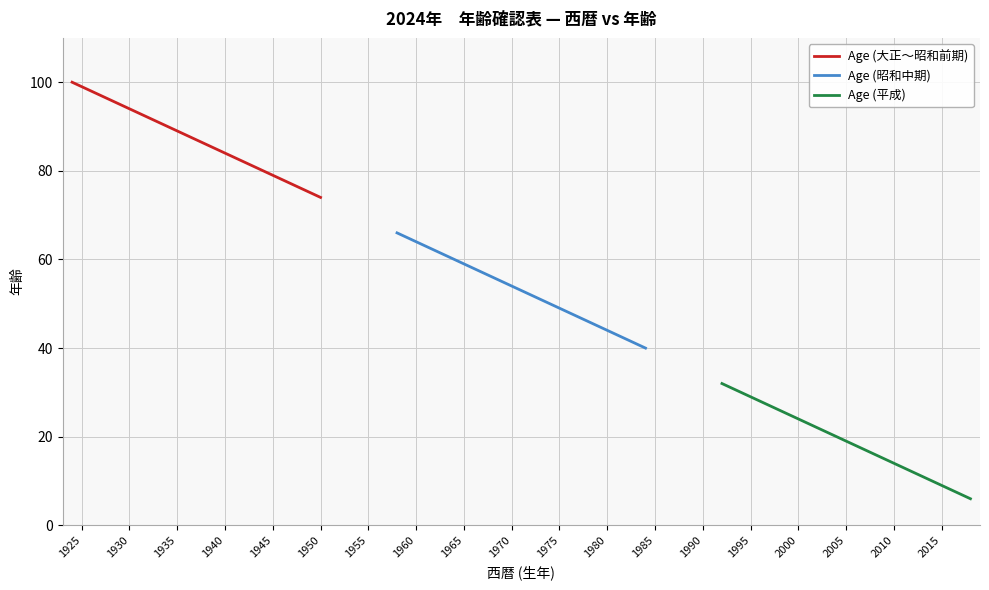

What is the value of the Age (昭和中期) point at the 18th from the left?

49